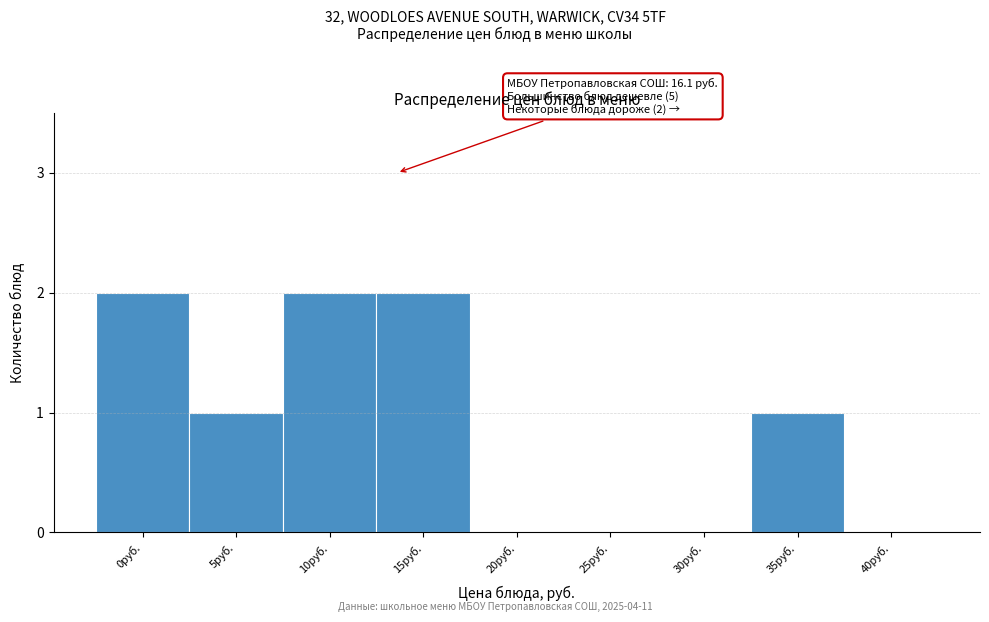

Reading left to right, transcribe all the data shown in this chart.

0руб.=2	5руб.=1	10руб.=2	15руб.=2	20руб.=0	25руб.=0	30руб.=0	35руб.=1	40руб.=0